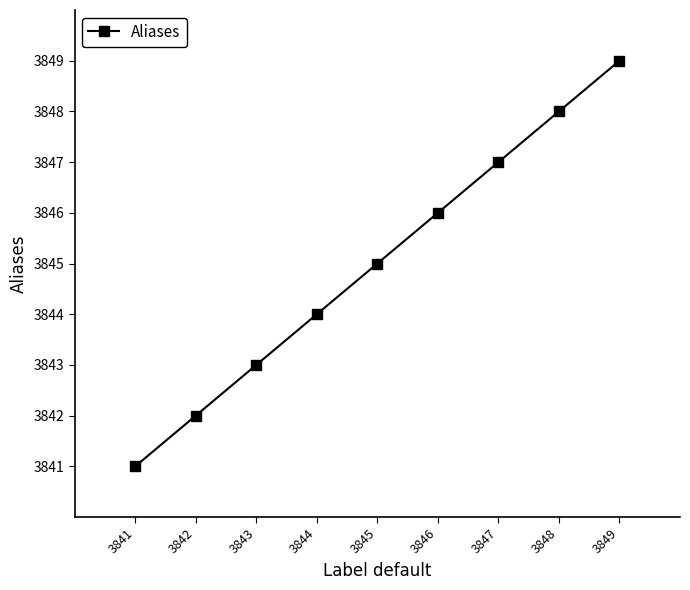

Rank the categories by value from highest to lowest.

3849, 3848, 3847, 3846, 3845, 3844, 3843, 3842, 3841